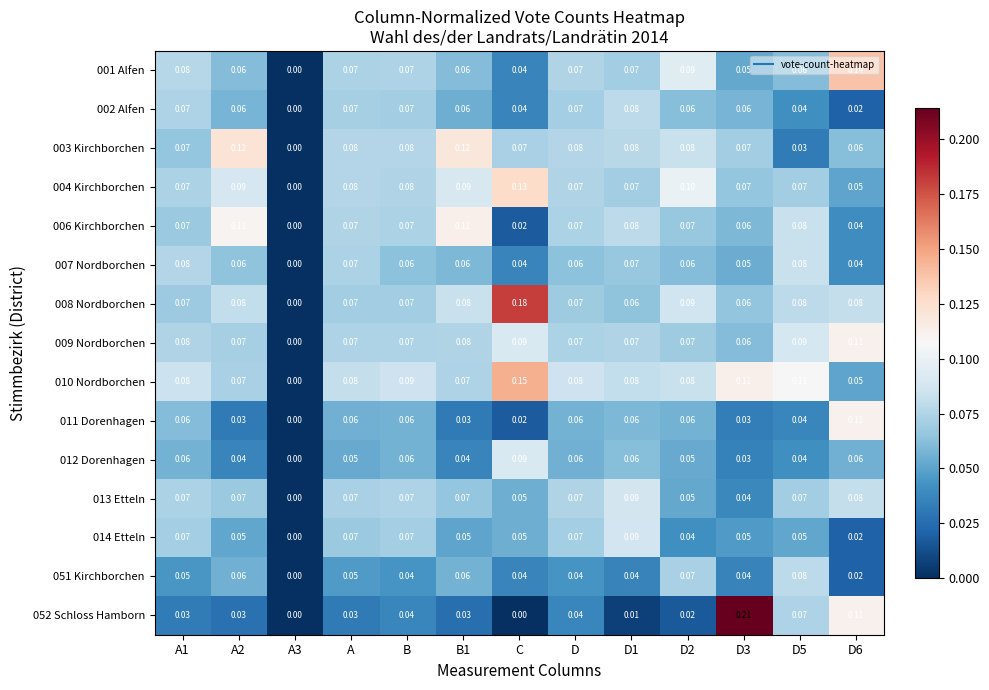

Is the value of 006 Kirchborchen at B greater than the value of 004 Kirchborchen at D6?

Yes